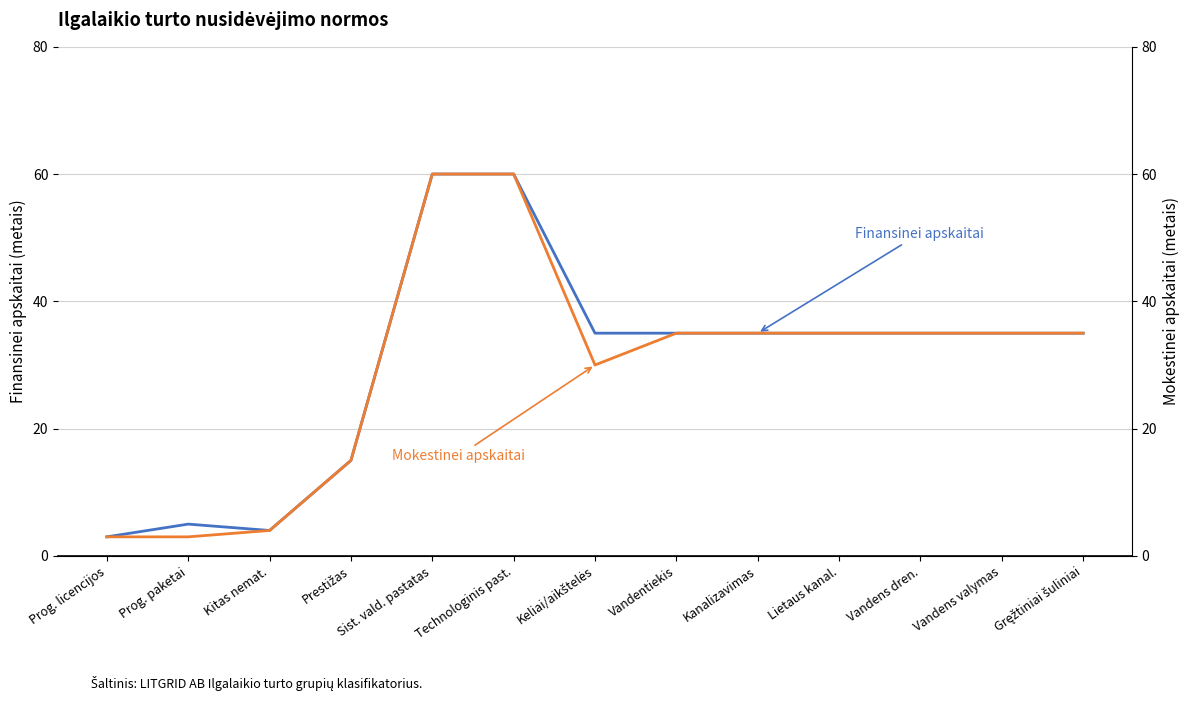

What is the maximum value for Finansinei apskaitai (metais)?

60